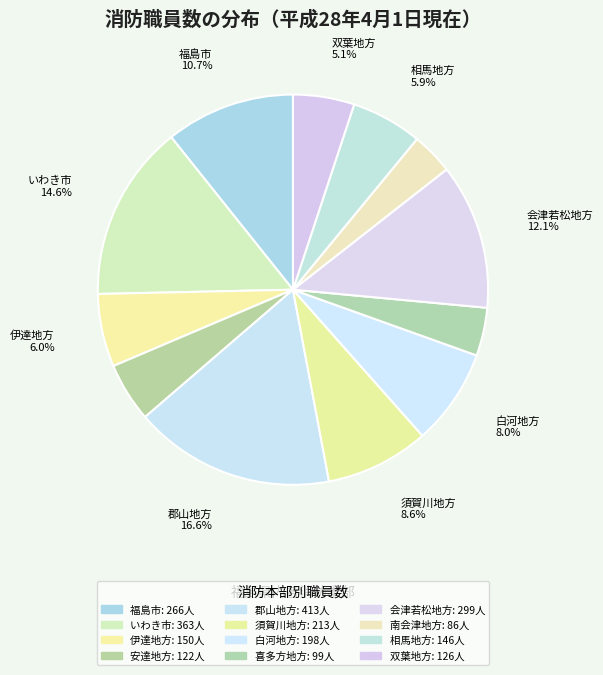

What is the smallest slice in the pie chart?

南会津地方広域市町村圏組合